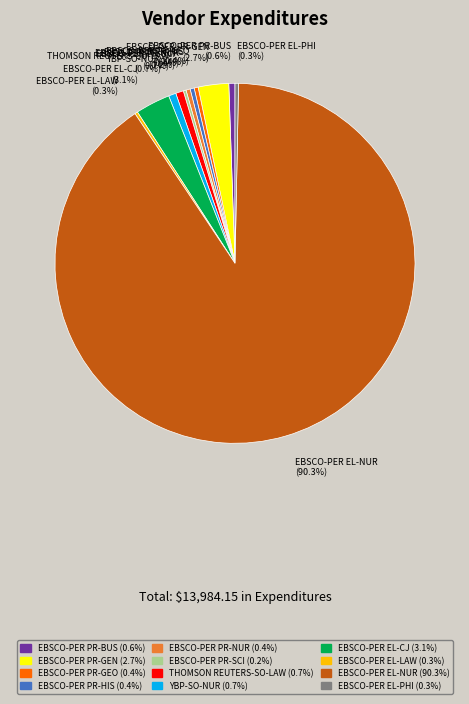

Which category accounts for the majority?

EBSCO-PER EL-NUR